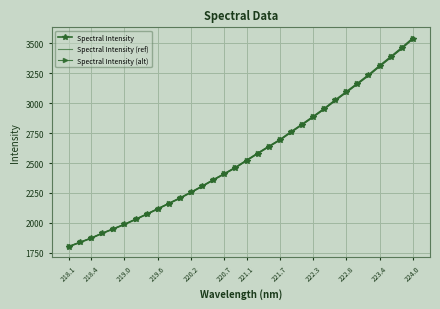

What is the highest value of the Spectral Intensity (ref) series?

3534.9